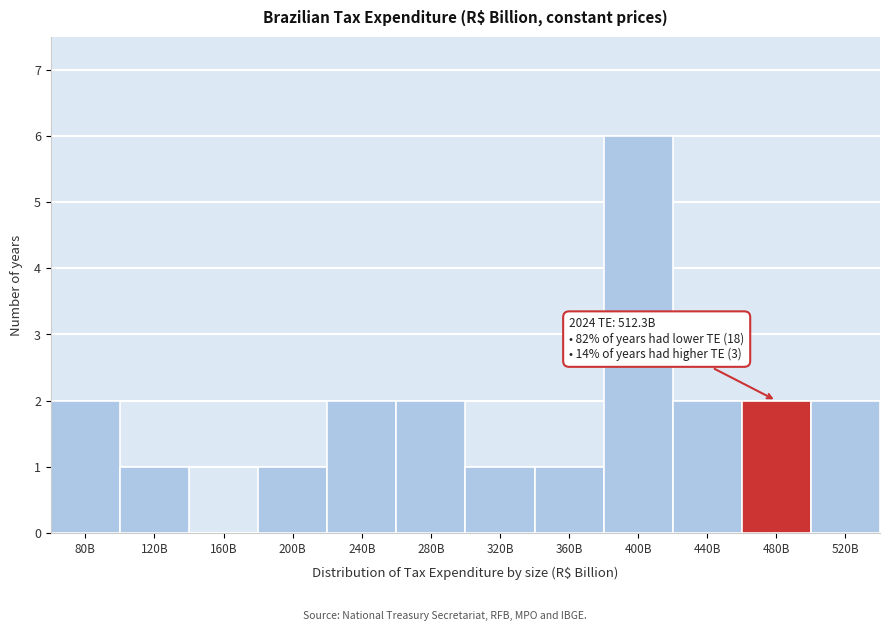

Reading right to left, what are all the values shown in this chart?

520B=2	480B=2	440B=2	400B=6	360B=1	320B=1	280B=2	240B=2	200B=1	160B=0	120B=1	80B=2